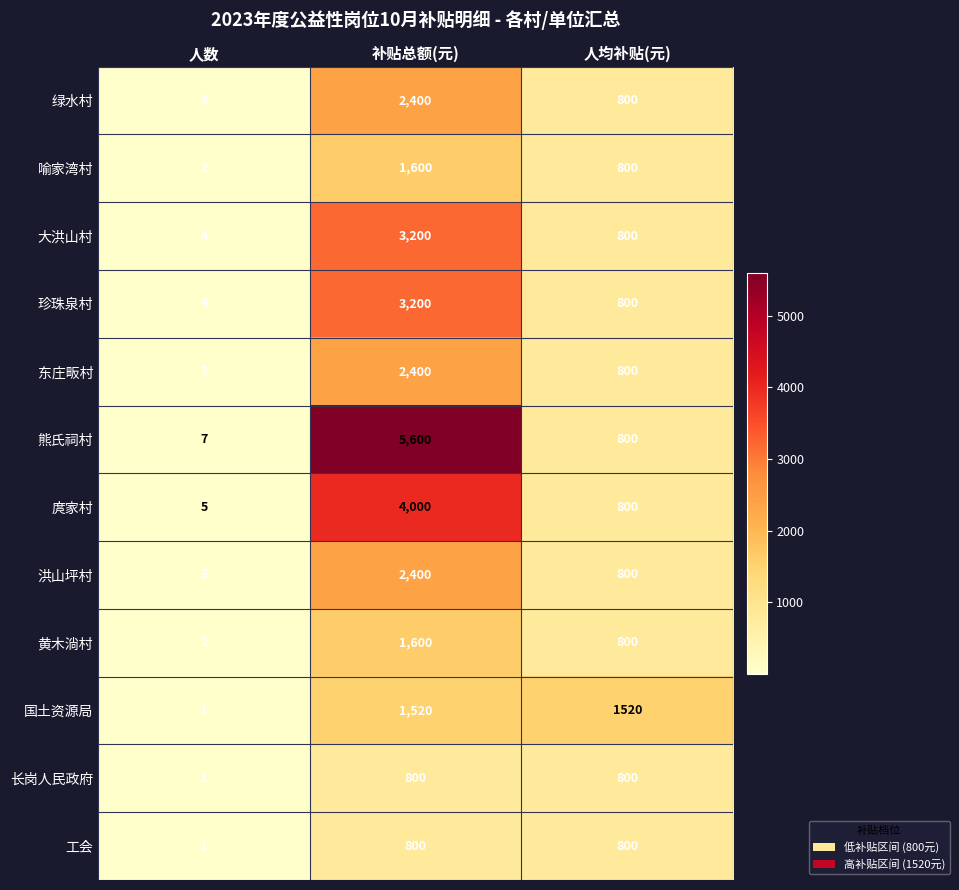

The 国土资源局 series shows 1520 at 人均补贴(元). True or false?

True